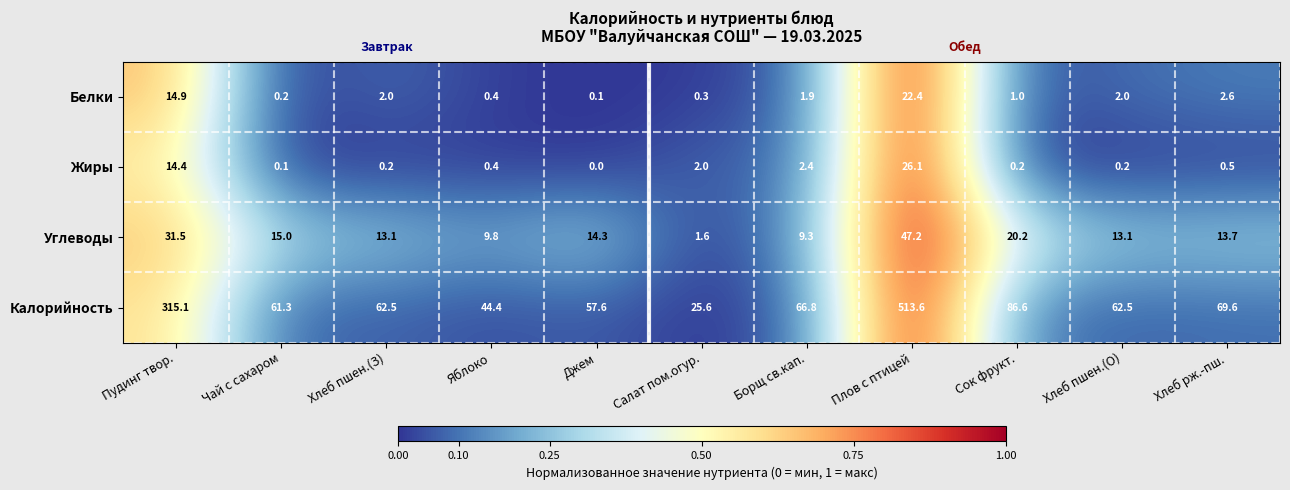

What is the difference between the Калорийность values at Салат пом.огур. and Джем?

32.0